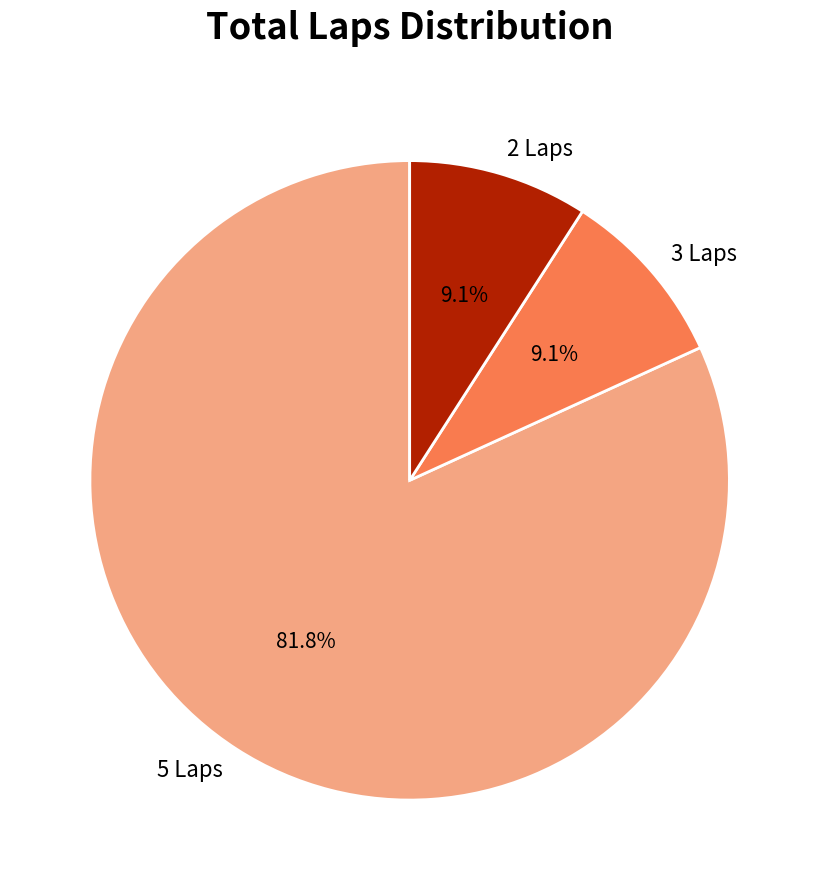

Do 5 Laps and 2 Laps together represent more than half of the pie?

Yes